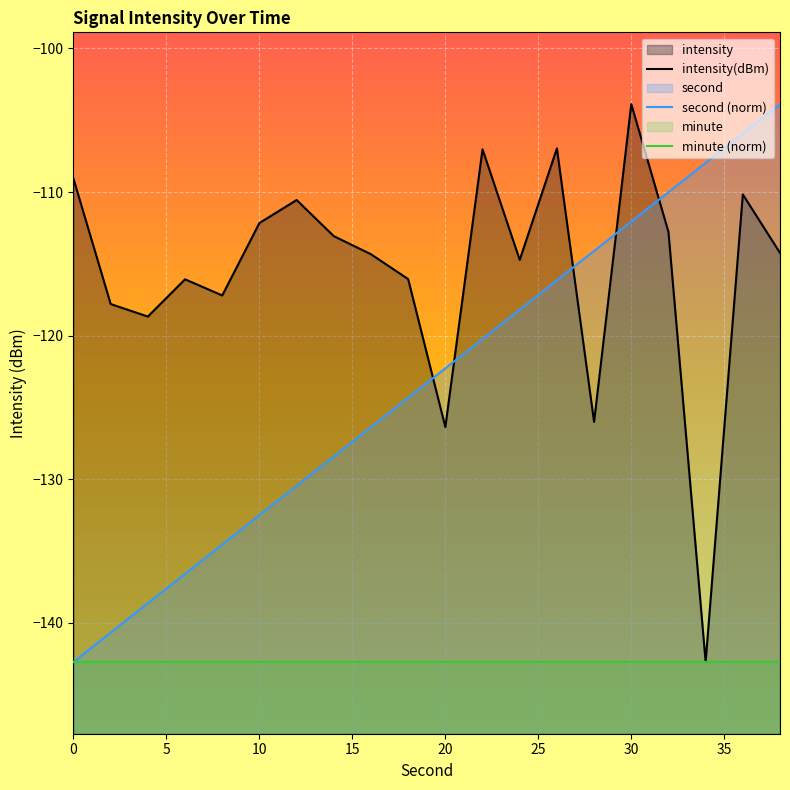

Rank the series at 15 from lowest to highest value.

minute (norm), second (norm), intensity(dBm)